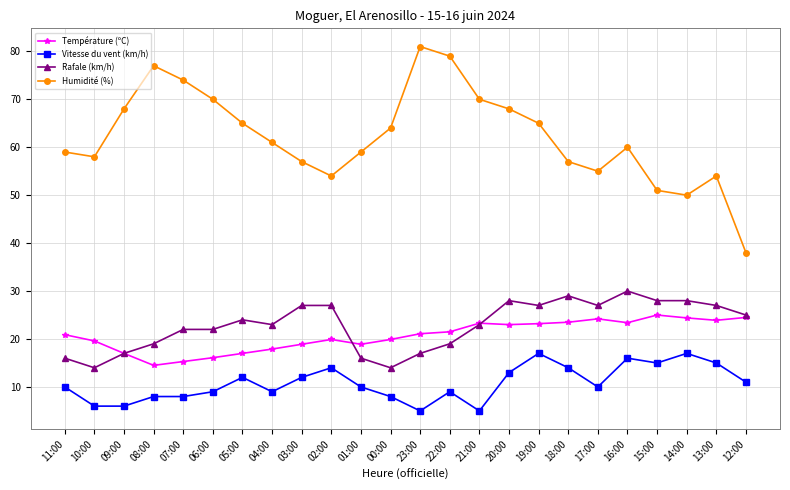

True or false: Vitesse du vent (km/h) and Température (ºC) intersect in this chart.

False